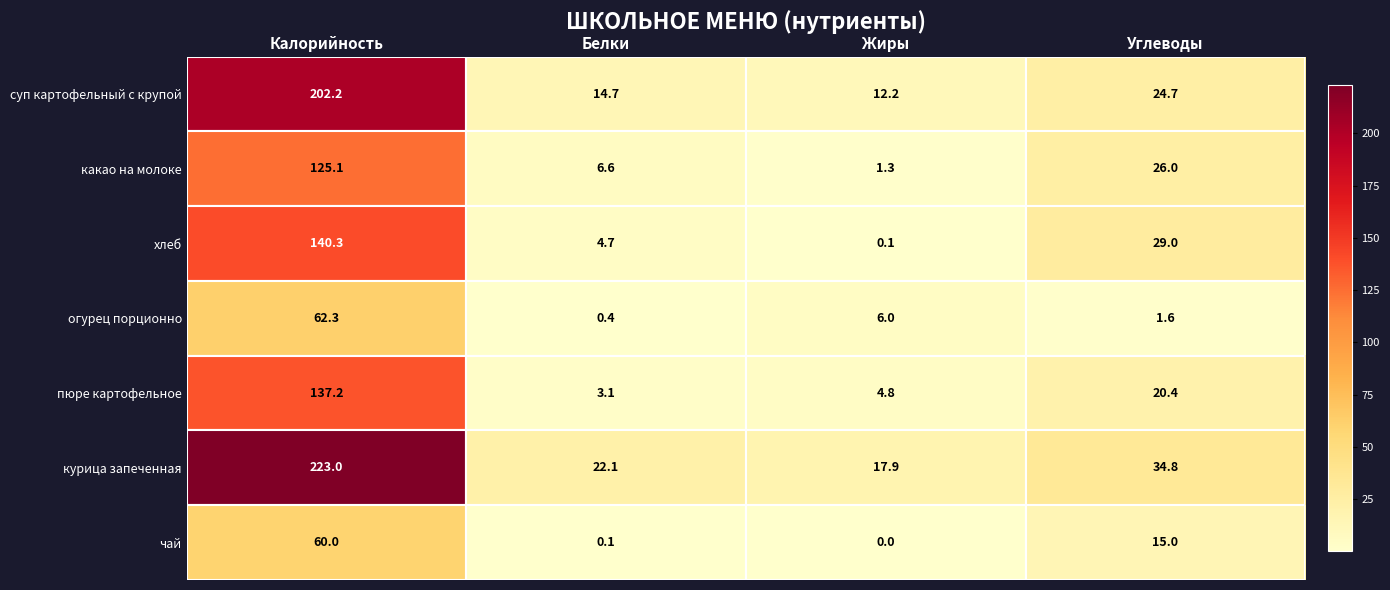

The суп картофельный с крупой series shows 24.7 at Углеводы. True or false?

True